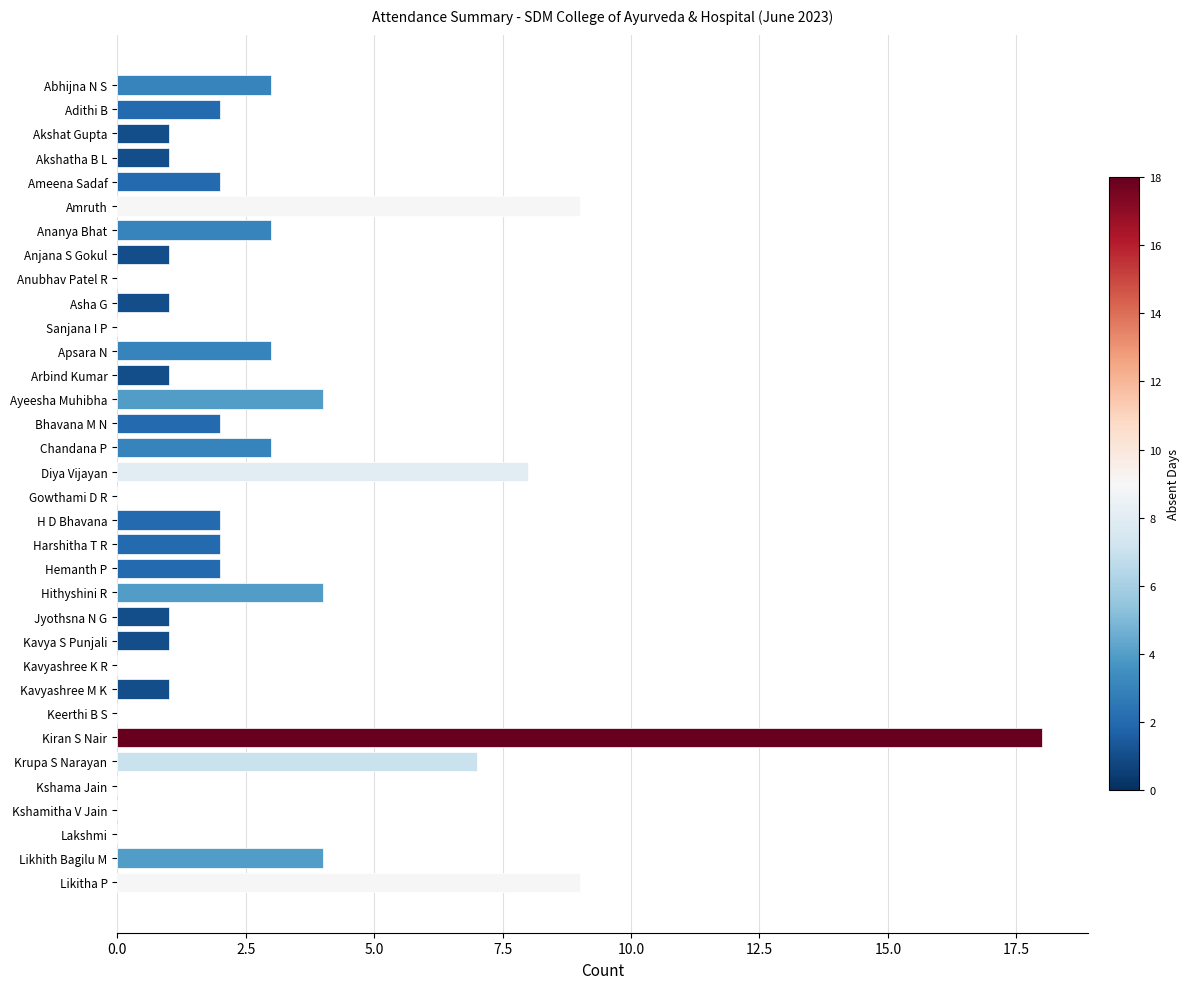

What is the sum of the values at Ameena Sadaf and Apsara N?

5